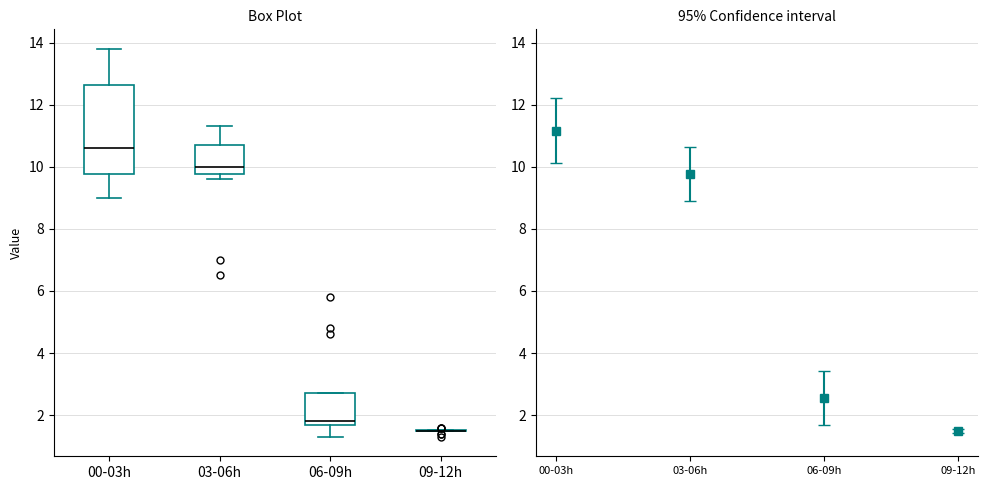

Where is the upper edge of the box for 00-03h on the y-axis? The values are not printed on the chart, so give them approximately, as read against the axis.

12.6